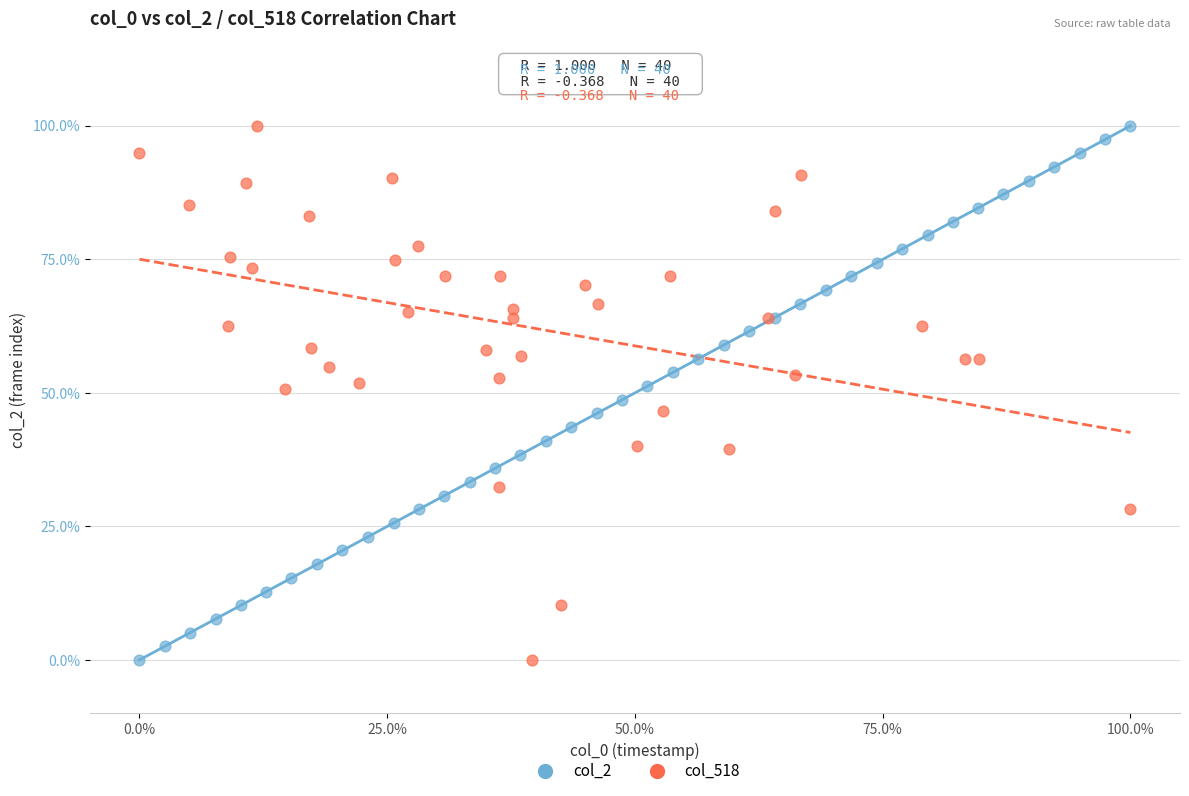

What are all the series names shown in the legend?

col_2, col_518